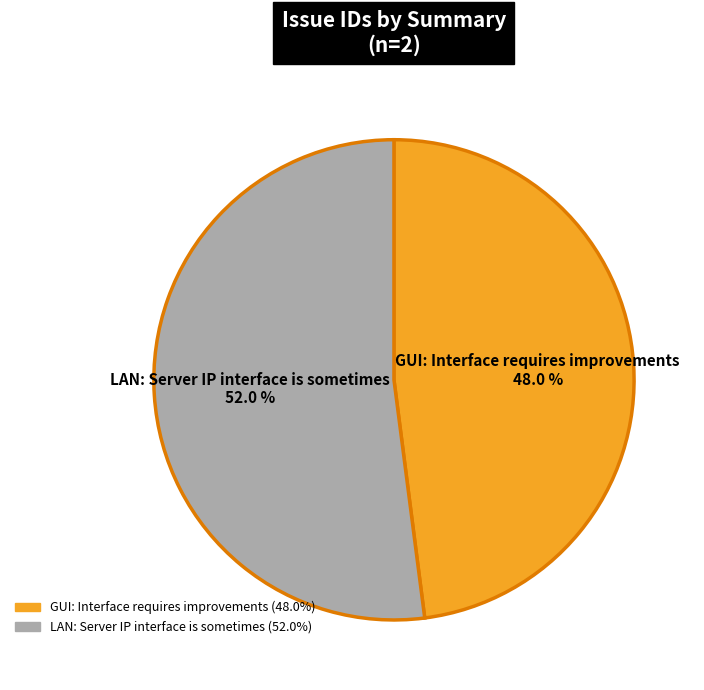

To the nearest percent, what portion does LAN: Server IP interface is sometimes represent?

52%